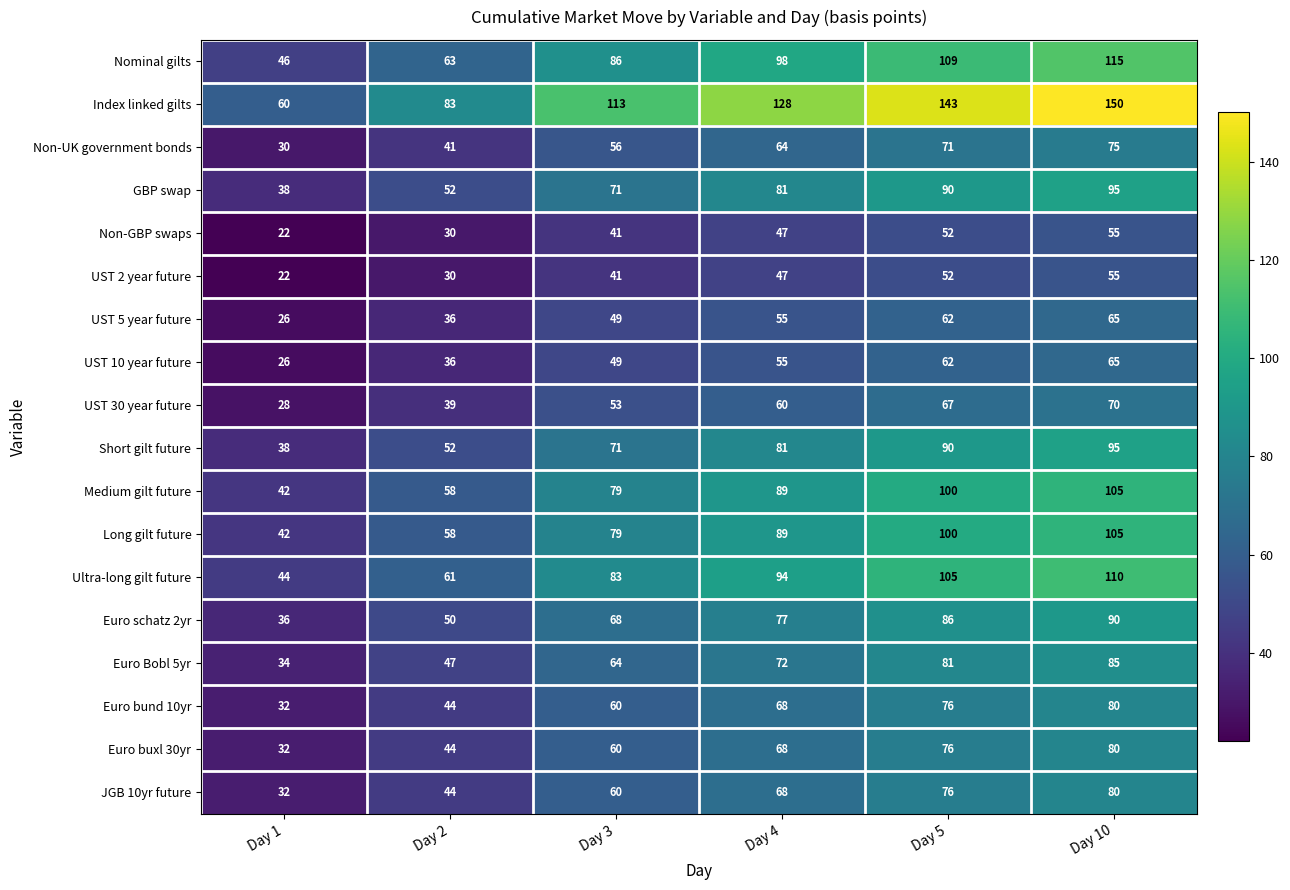

Which series has the largest total across all categories?

Index linked gilts